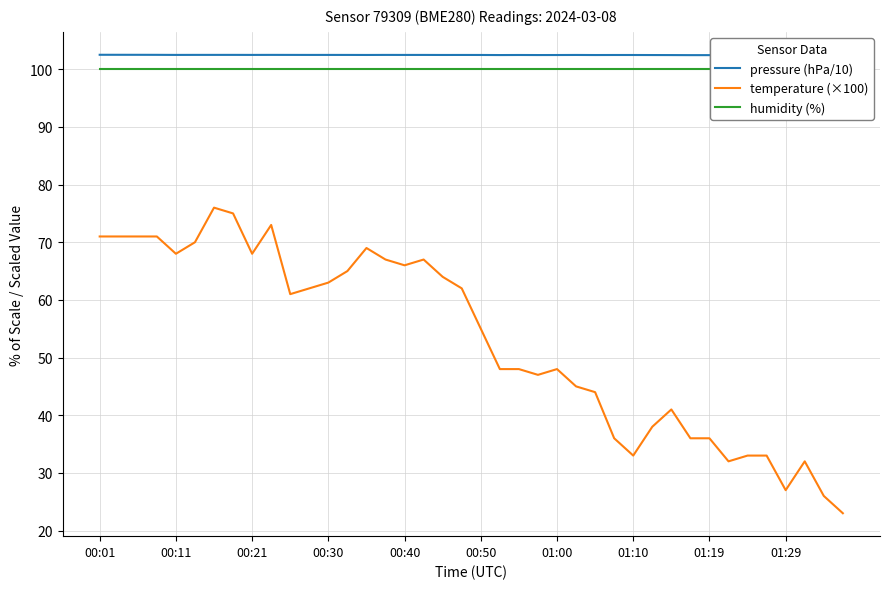

What is the minimum value for pressure (hPa/10)?

102.4